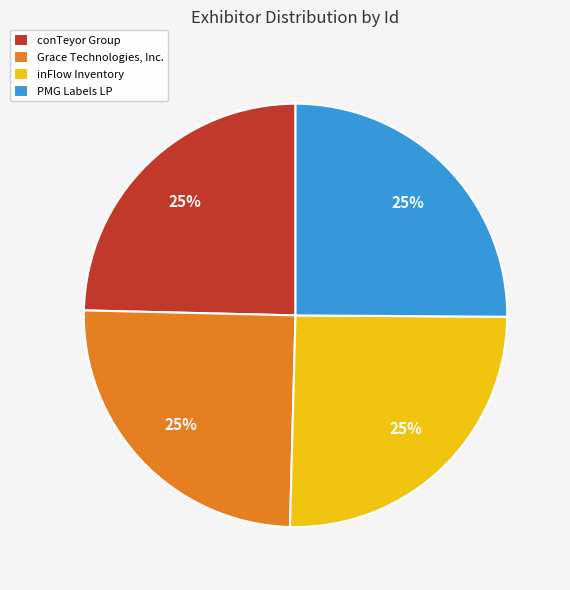

Is it true that PMG Labels LP is 25% of the pie?

True